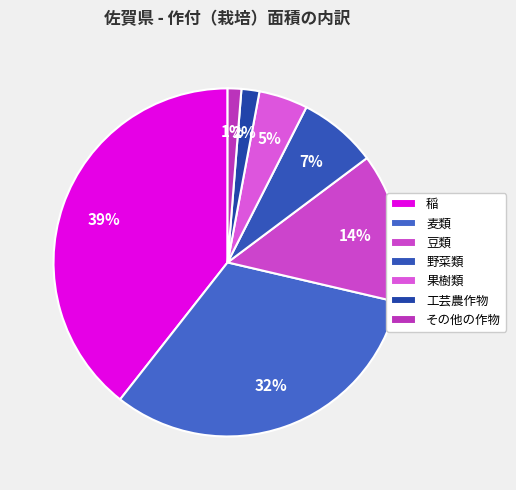

To the nearest percent, what portion does 稲 represent?

39%